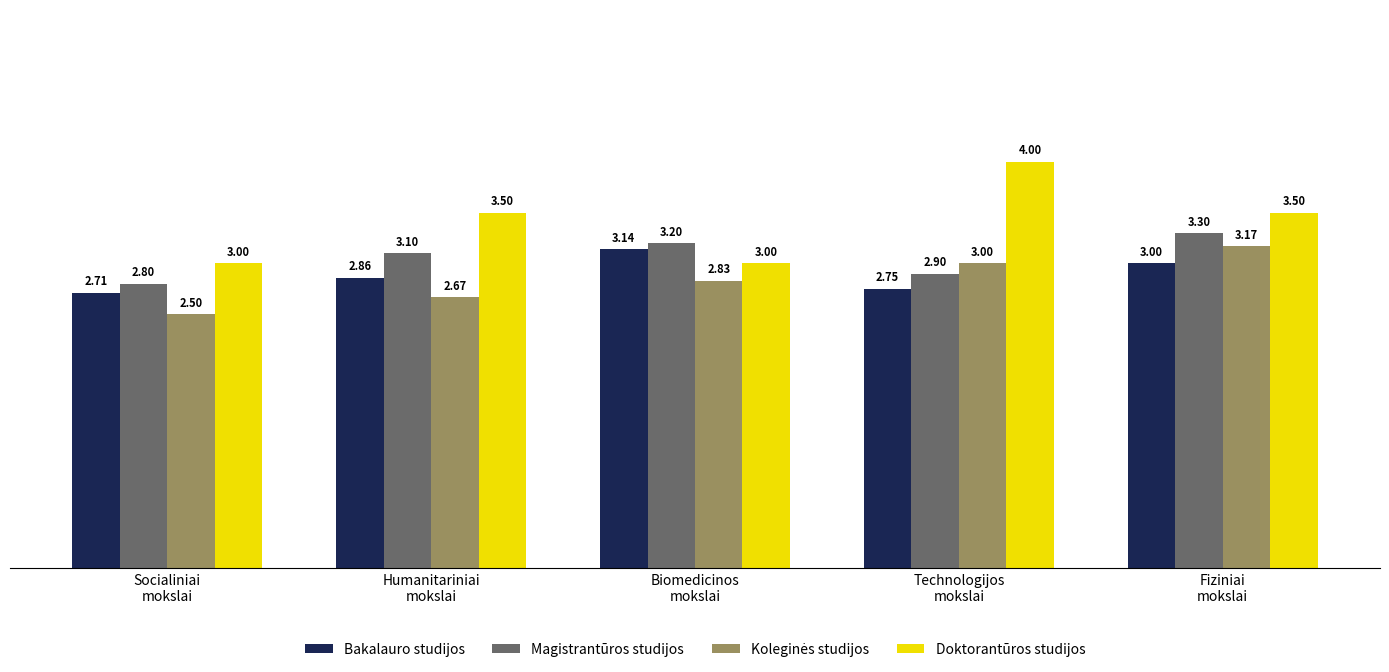

What is the sum of all Magistrantūros studijos values?

15.3